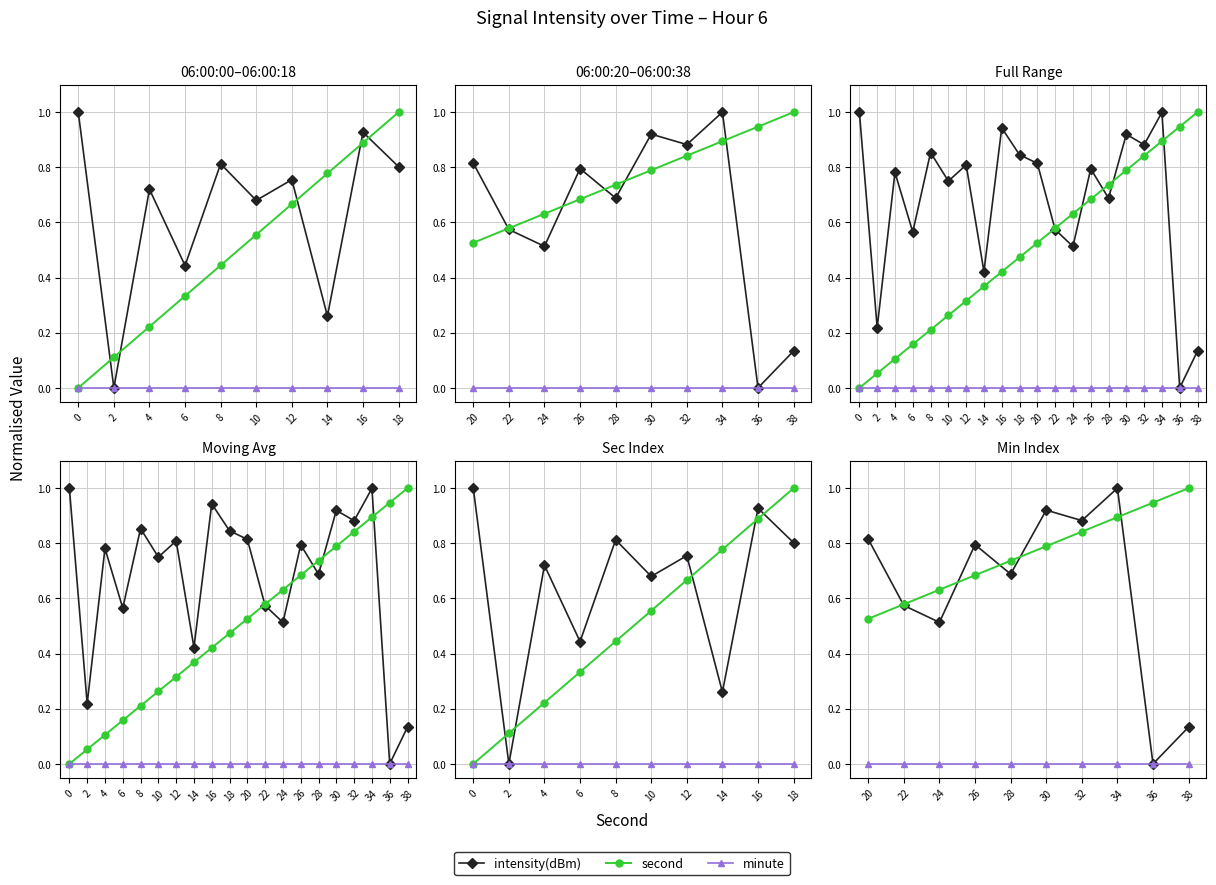

True or false: second and minute intersect in this chart.

False